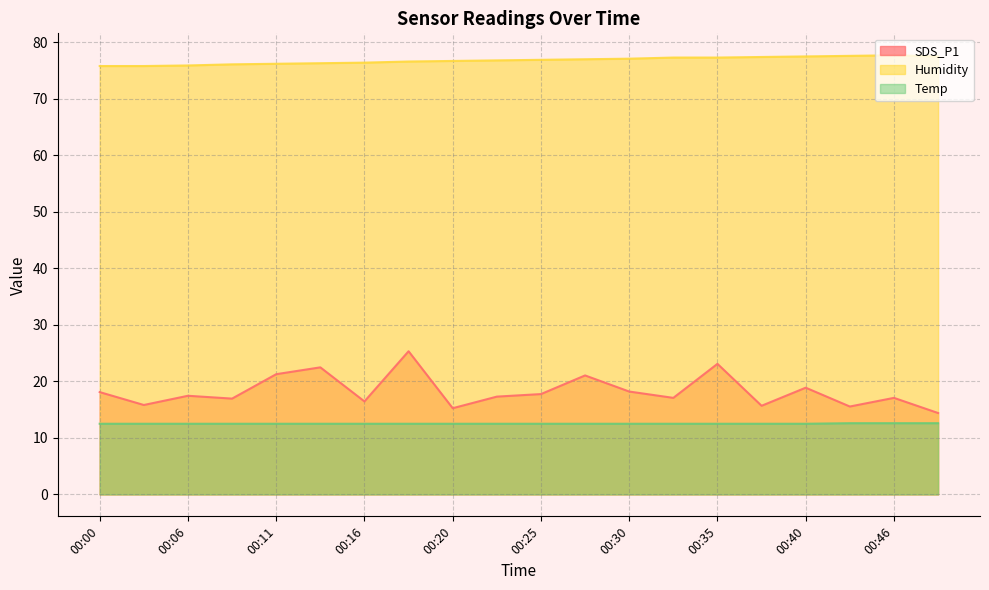

What is the difference between the Humidity values at 00:20 and 00:35?

0.6